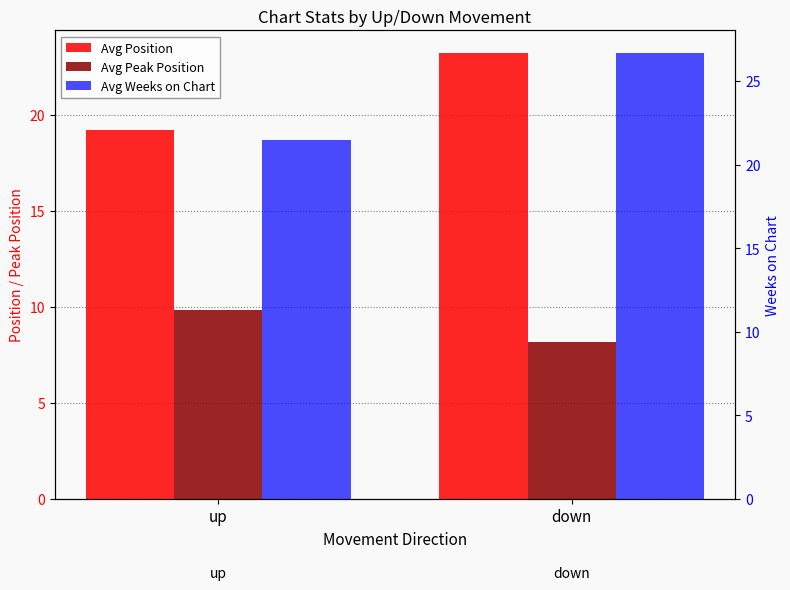

Reading left to right, list all the values displayed in this chart.

Avg Position: up=19.2	down=23.2
Avg Peak Position: up=9.9	down=8.2
Avg Weeks on Chart: up=21.4	down=26.7